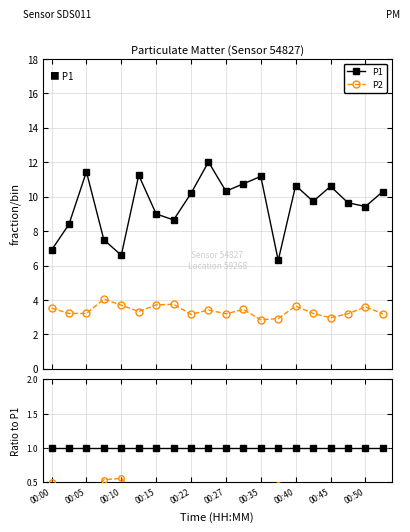

True or false: P2 has more than 2 points higher than both neighbors.

True